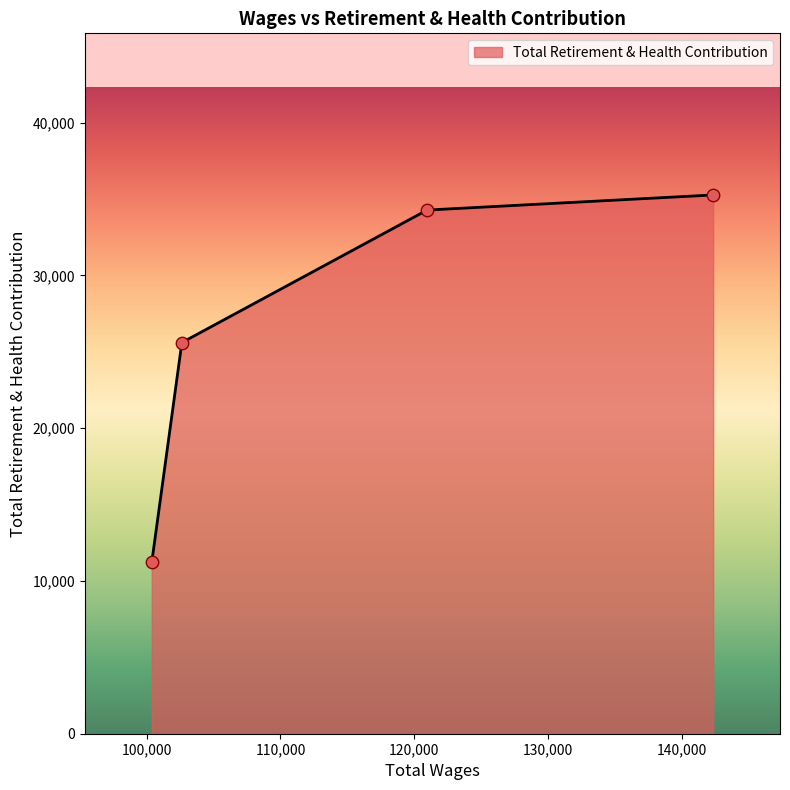

True or false: the data has more than 2 interior local peaks.

False